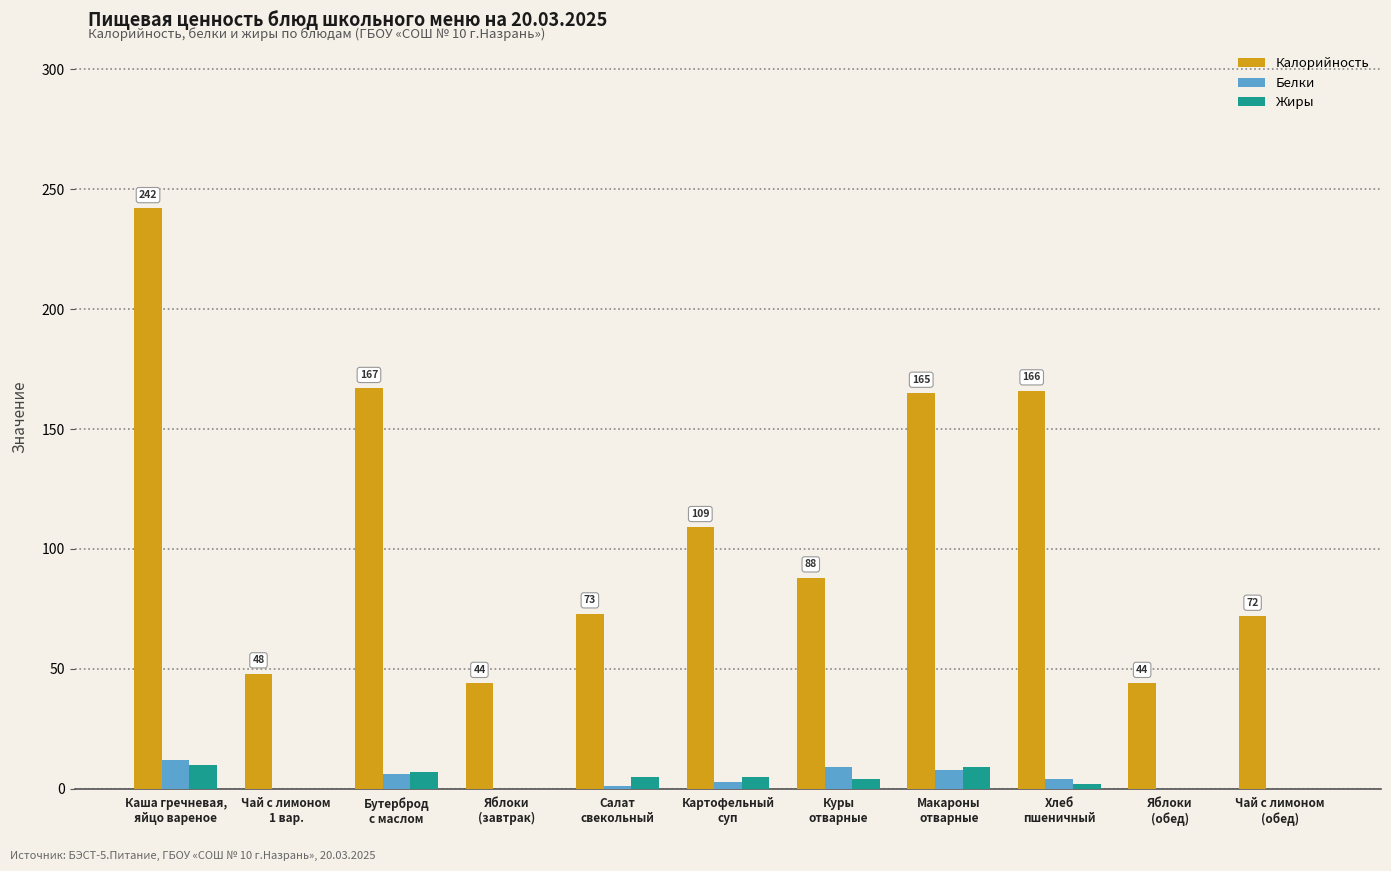

What is the greatest value displayed?

242